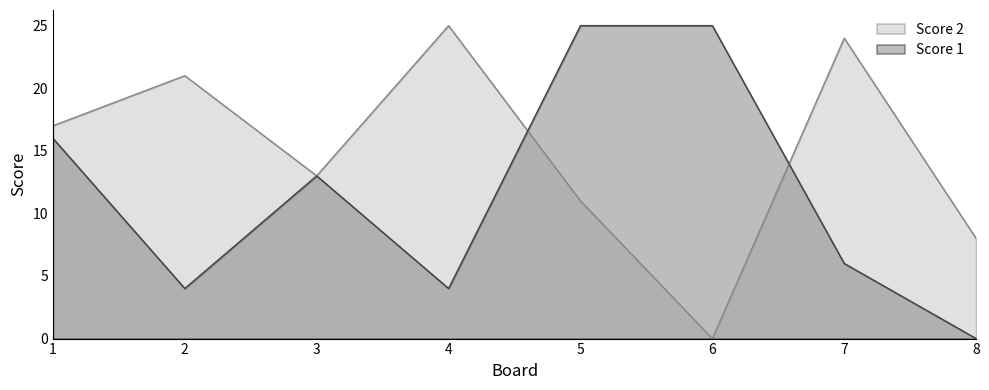

True or false: Score 1 and Score 2 intersect in this chart.

True